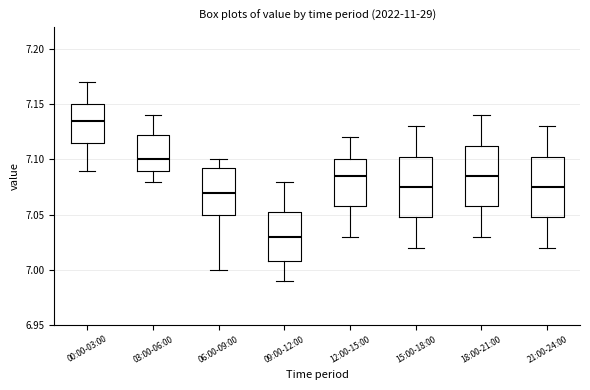

Reading left to right, read every box against the y-axis: the position of its median line, the range the box covers, and the ends of its whiskers. The values are not printed on the chart, so give them approximately, as read against the axis.

00:00-03:00: median 7.135, box 7.115 to 7.150, whiskers 7.090 to 7.170
03:00-06:00: median 7.100, box 7.090 to 7.125, whiskers 7.080 to 7.140
06:00-09:00: median 7.070, box 7.050 to 7.095, whiskers 7.000 to 7.100
09:00-12:00: median 7.030, box 7.010 to 7.055, whiskers 6.990 to 7.080
12:00-15:00: median 7.085, box 7.060 to 7.100, whiskers 7.030 to 7.120
15:00-18:00: median 7.075, box 7.050 to 7.105, whiskers 7.020 to 7.130
18:00-21:00: median 7.085, box 7.060 to 7.115, whiskers 7.030 to 7.140
21:00-24:00: median 7.075, box 7.050 to 7.105, whiskers 7.020 to 7.130